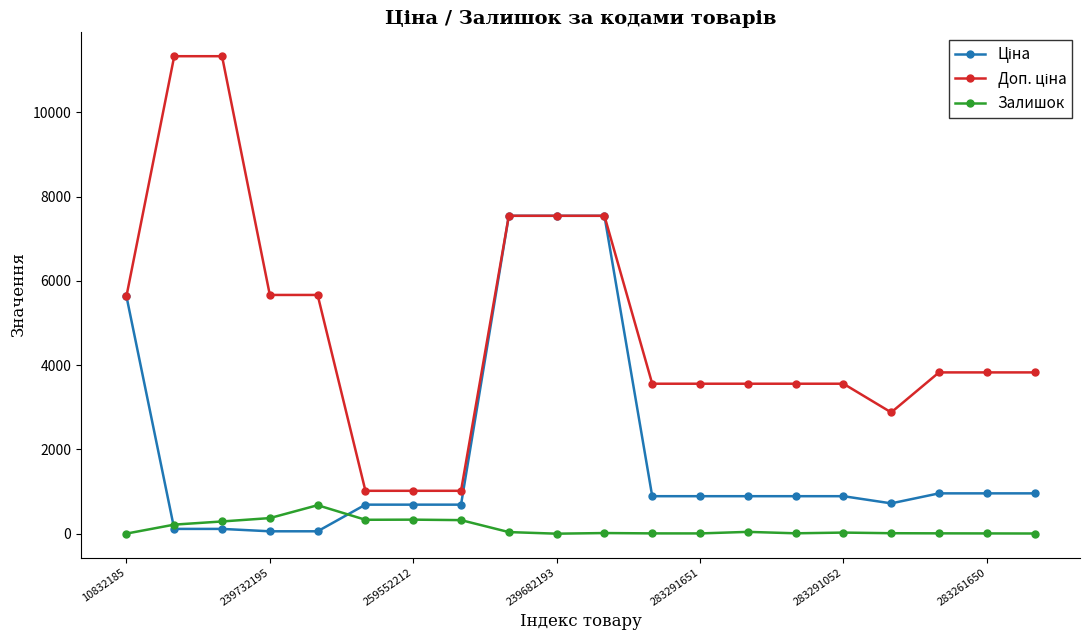

What is the maximum value shown in the chart?

11334.0